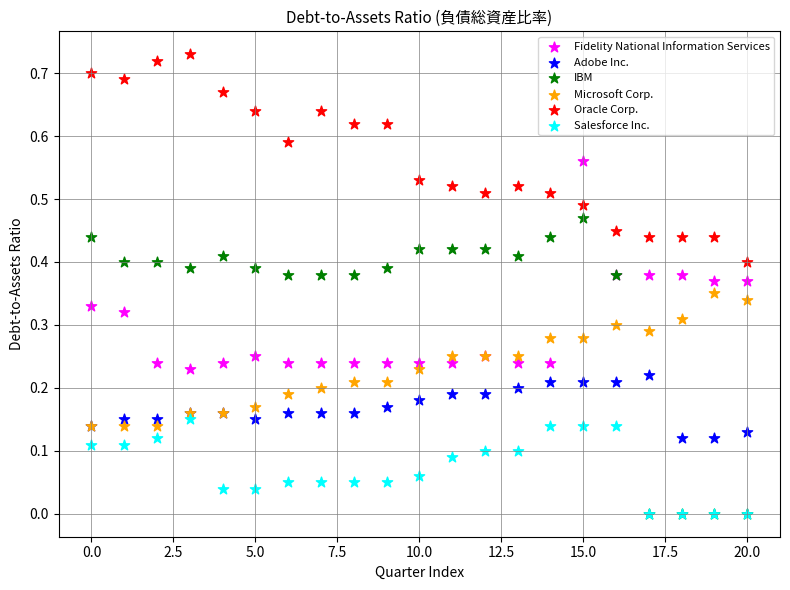

What are all the series names shown in the legend?

Fidelity National Information Services, Adobe Inc., IBM, Microsoft Corp., Oracle Corp., Salesforce Inc.